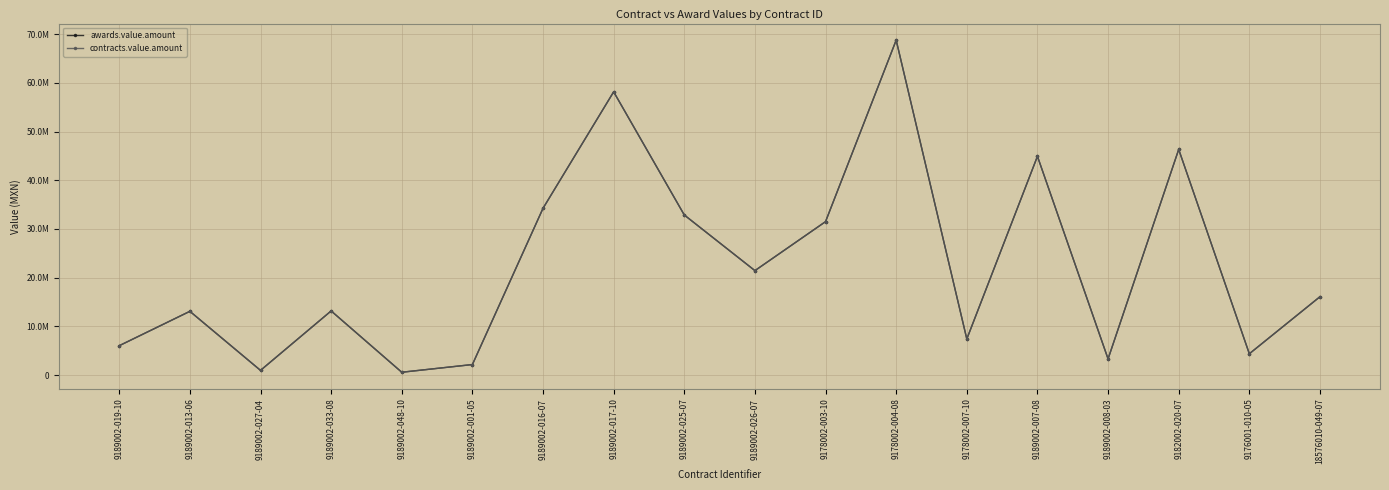

Does the chart have visible grid lines?

Yes